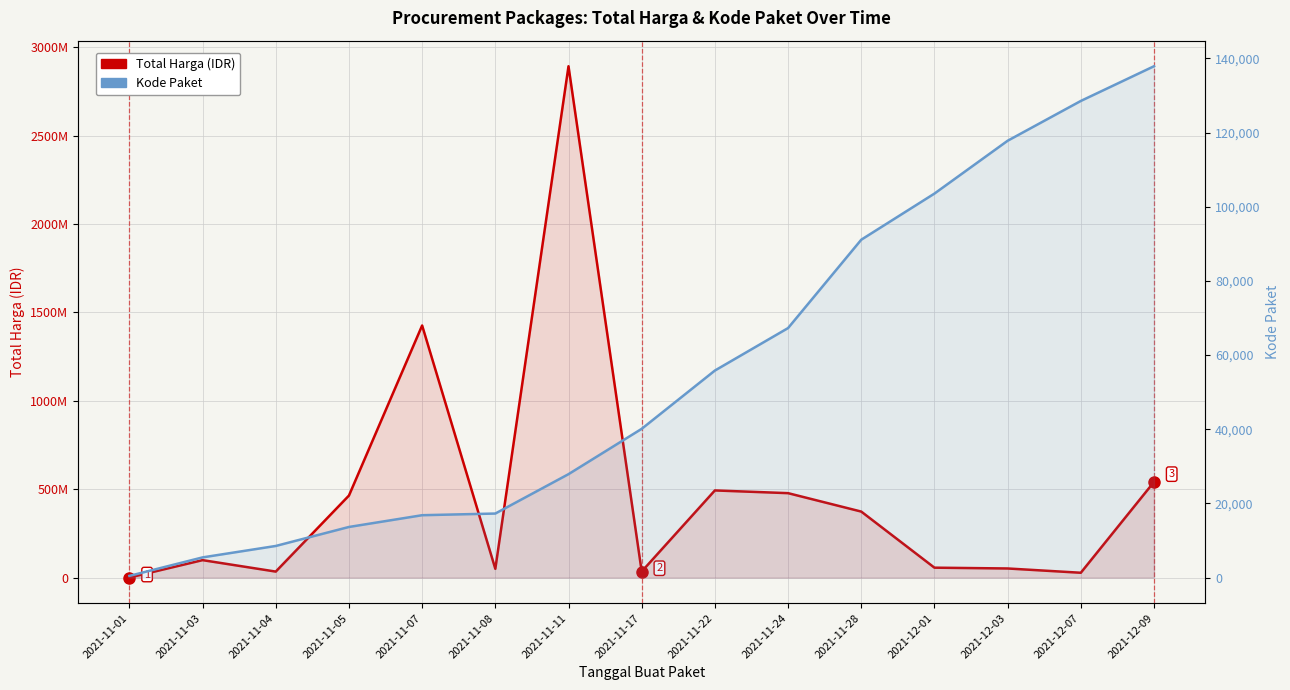

Which series changed the most between 2021-11-17 and 2021-11-22?

Total Harga (IDR)